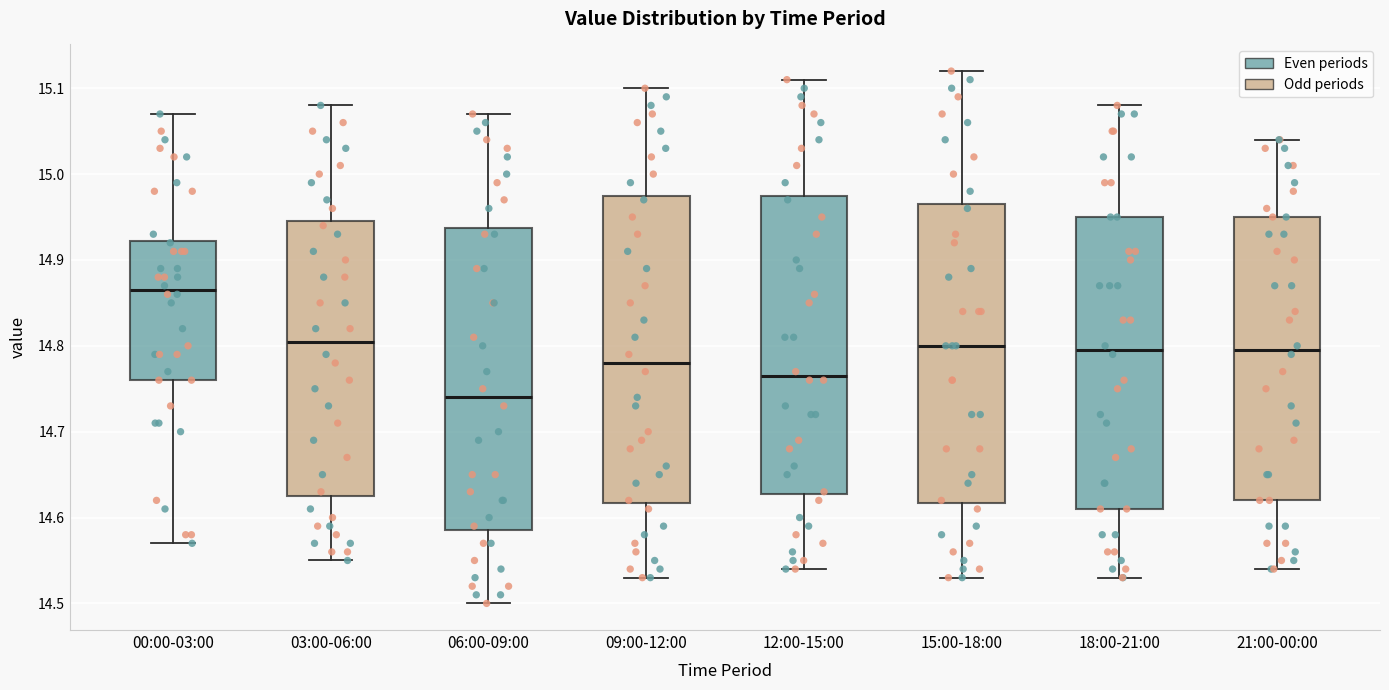

Reading left to right, read every box against the y-axis: the position of its median line, the range the box covers, and the ends of its whiskers. The values are not printed on the chart, so give them approximately, as read against the axis.

00:00-03:00: median 14.87, box 14.76 to 14.92, whiskers 14.57 to 15.07
03:00-06:00: median 14.81, box 14.63 to 14.95, whiskers 14.55 to 15.08
06:00-09:00: median 14.74, box 14.59 to 14.94, whiskers 14.50 to 15.07
09:00-12:00: median 14.78, box 14.62 to 14.98, whiskers 14.53 to 15.10
12:00-15:00: median 14.77, box 14.63 to 14.98, whiskers 14.54 to 15.11
15:00-18:00: median 14.80, box 14.62 to 14.97, whiskers 14.53 to 15.12
18:00-21:00: median 14.80, box 14.61 to 14.95, whiskers 14.53 to 15.08
21:00-00:00: median 14.80, box 14.62 to 14.95, whiskers 14.54 to 15.04